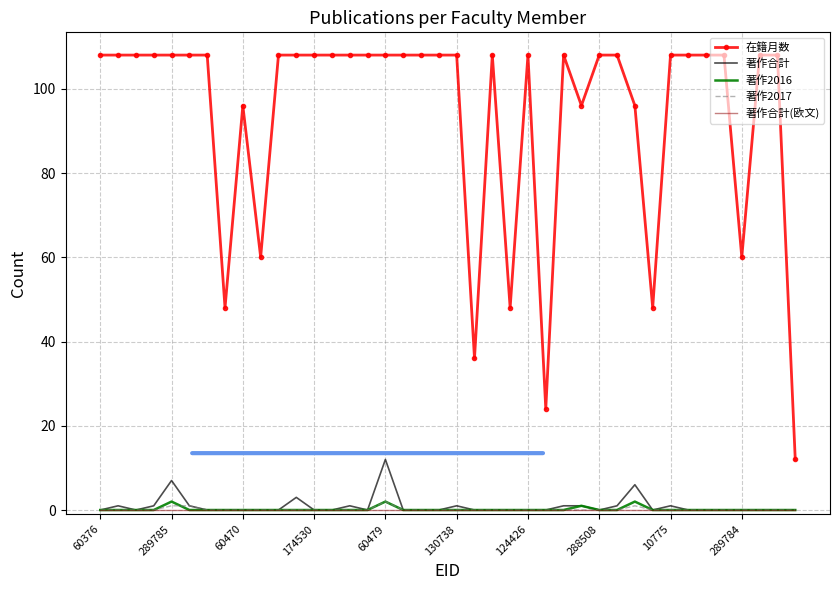

What is the sum of all 在籍月数 values?

3756